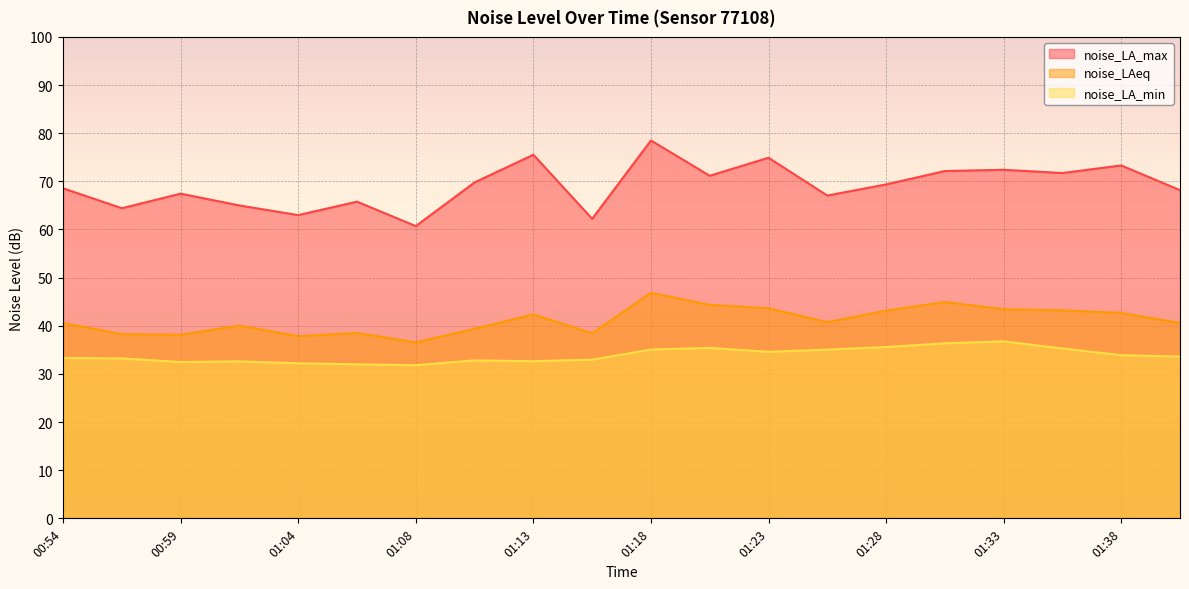

What is the lowest value of the noise_LA_max series?

60.7